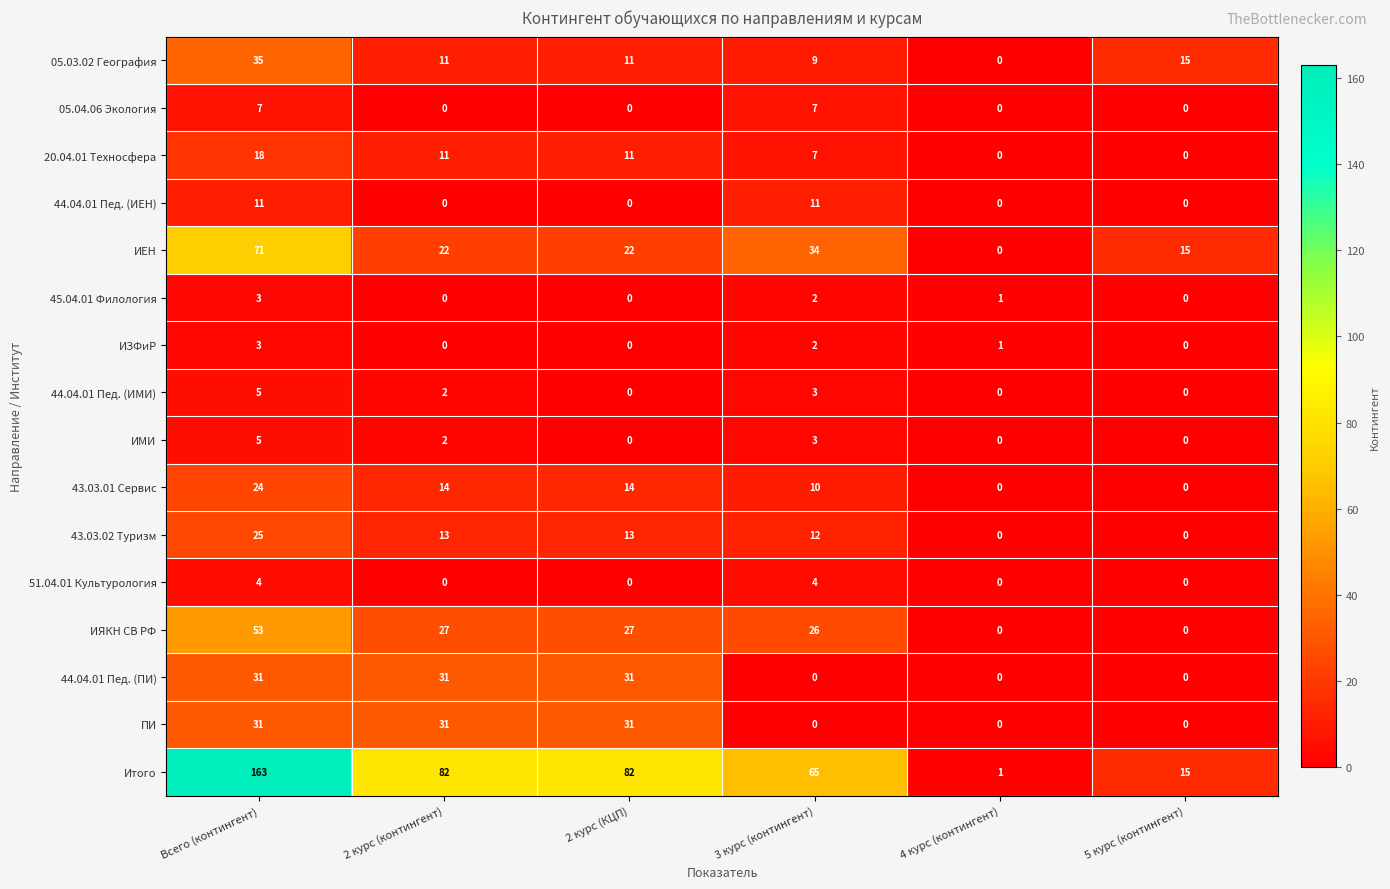

Between Всего (контингент) and 2 курс (контингент), which series saw the biggest shift?

Итого